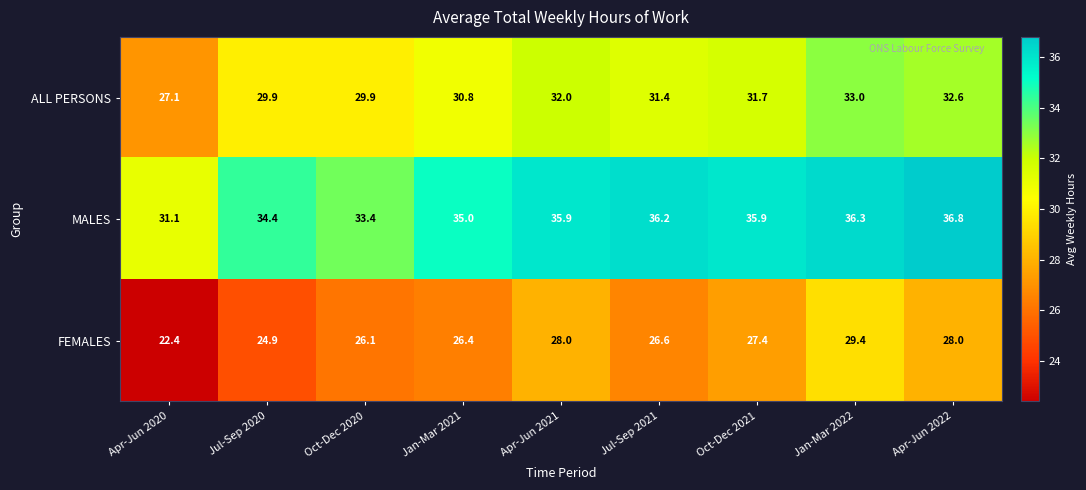

How many values in the FEMALES series are below 26?

2